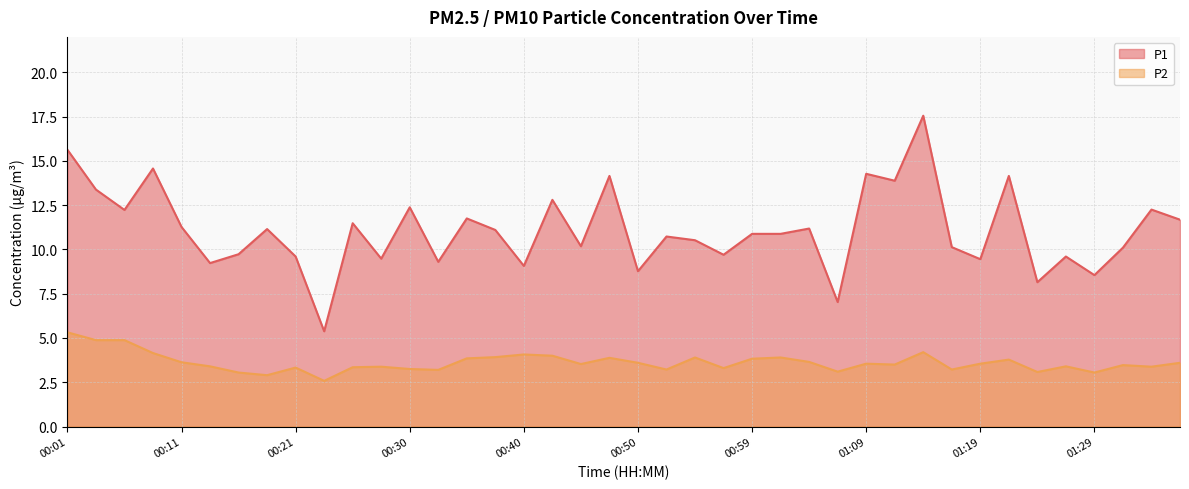

Reading left to right, transcribe all the data shown in this chart.

P1: 00:01=15.6	00:04=13.4	00:06=12.2	00:08=14.6	00:11=11.3	00:13=9.2	00:16=9.7	00:18=11.2	00:21=9.6	00:23=5.4	00:25=11.5	00:28=9.5	00:30=12.4	00:33=9.3	00:35=11.8	00:38=11.1	00:40=9.1	00:42=12.8	00:45=10.2	00:47=14.2	00:50=8.8	00:52=10.7	00:55=10.5	00:57=9.7	00:59=10.9	01:02=10.9	01:04=11.2	01:07=7.0	01:09=14.3	01:12=13.9	01:14=17.6	01:16=10.1	01:19=9.4	01:21=14.2	01:24=8.2	01:26=9.6	01:29=8.6	01:31=10.1	01:33=12.2	01:36=11.7
P2: 00:01=5.3	00:04=4.9	00:06=4.9	00:08=4.2	00:11=3.6	00:13=3.4	00:16=3.0	00:18=2.9	00:21=3.3	00:23=2.6	00:25=3.4	00:28=3.4	00:30=3.2	00:33=3.2	00:35=3.9	00:38=3.9	00:40=4.1	00:42=4.0	00:45=3.5	00:47=3.9	00:50=3.6	00:52=3.2	00:55=3.9	00:57=3.3	00:59=3.8	01:02=3.9	01:04=3.6	01:07=3.1	01:09=3.5	01:12=3.5	01:14=4.2	01:16=3.2	01:19=3.5	01:21=3.8	01:24=3.1	01:26=3.4	01:29=3.0	01:31=3.5	01:33=3.4	01:36=3.6